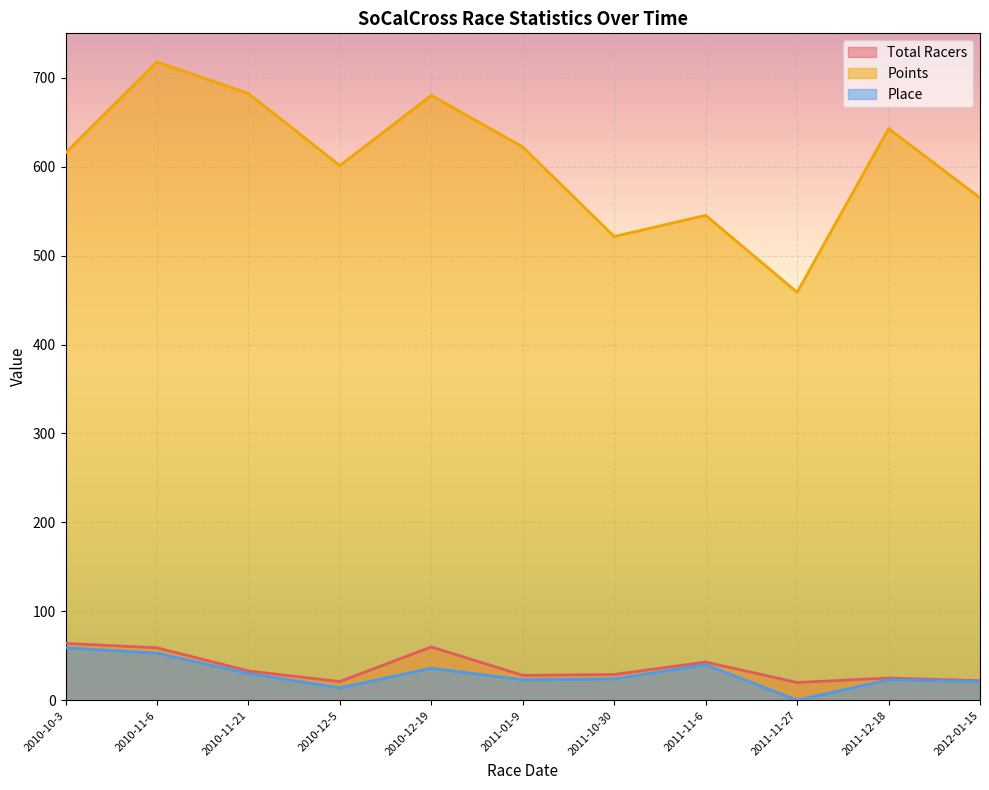

At which category does Points reach its first local valley?

2010-12-5